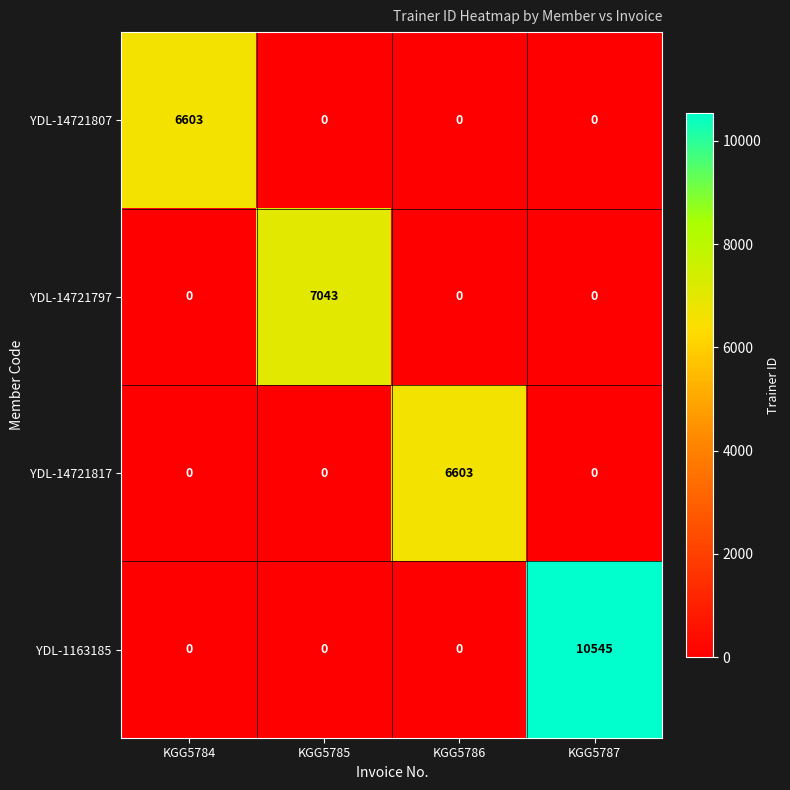

Which series has the largest range (max minus min)?

YDL-1163185